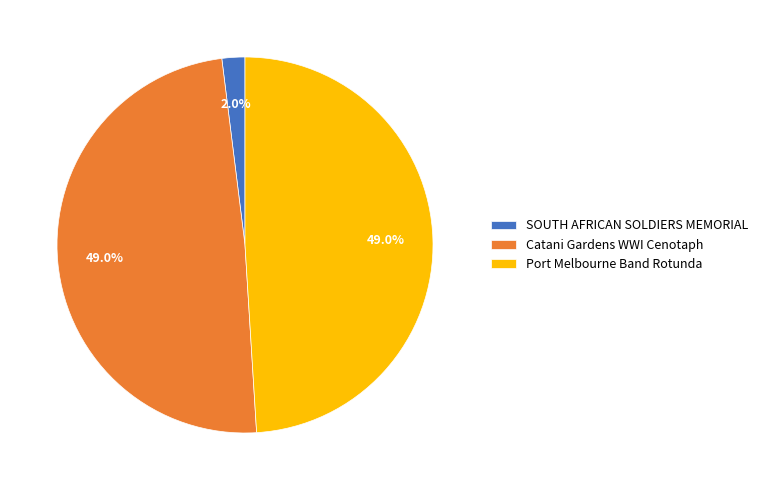

To the nearest percent, what is the difference between the largest and smallest slice percentages?

47%